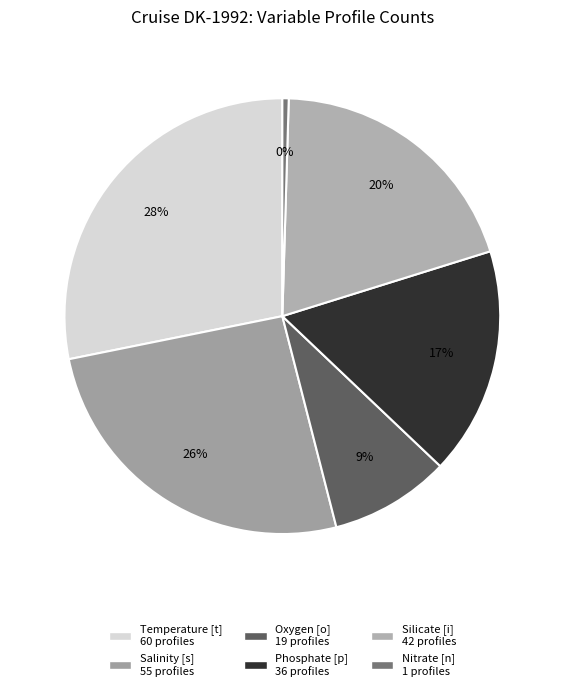

Which category has the biggest portion of the pie?

Temperature [t]